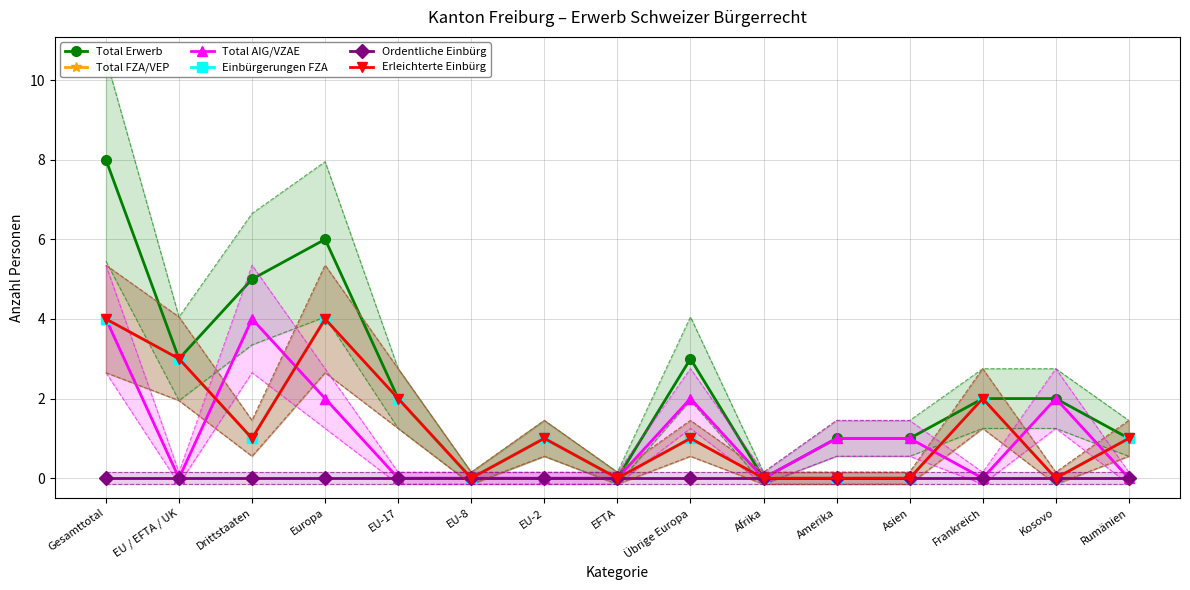

Is this an area chart (filled region under the line)?

No